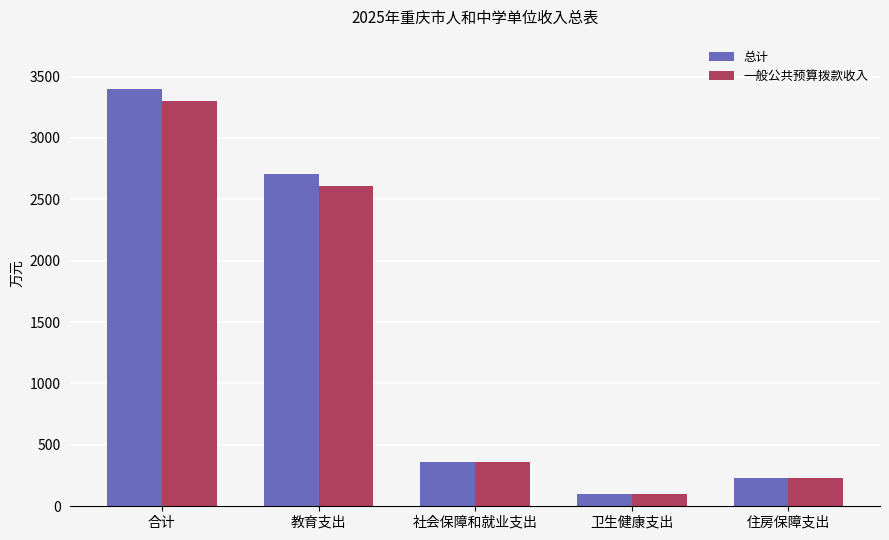

What position from the right is 合计?

5